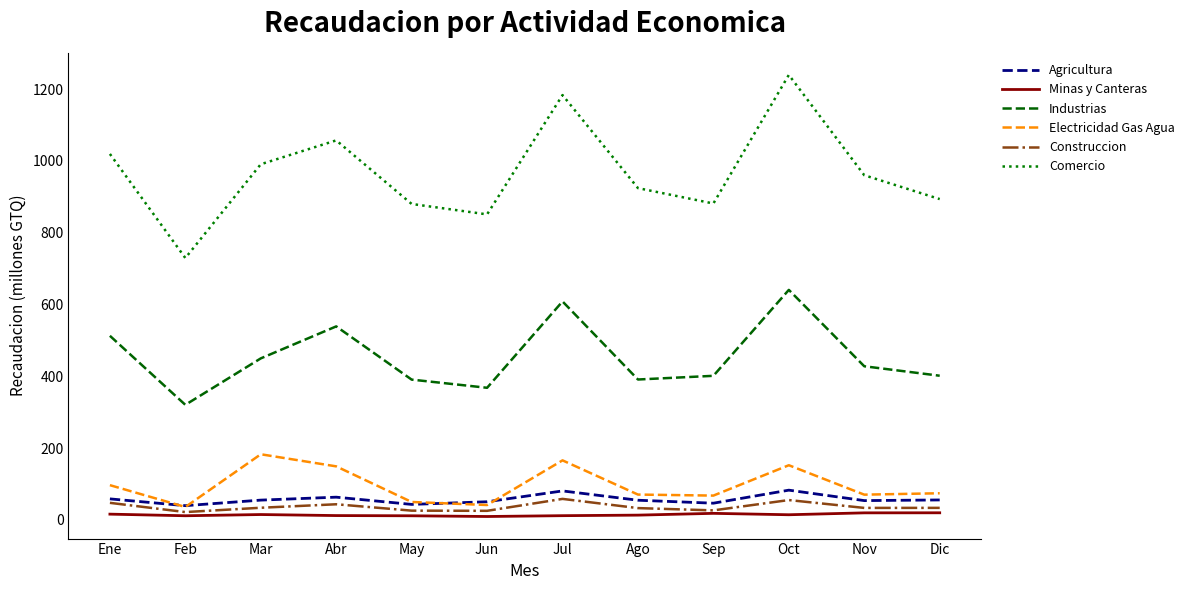

True or false: Electricidad Gas Agua has a value of 70.4 at Nov.

True